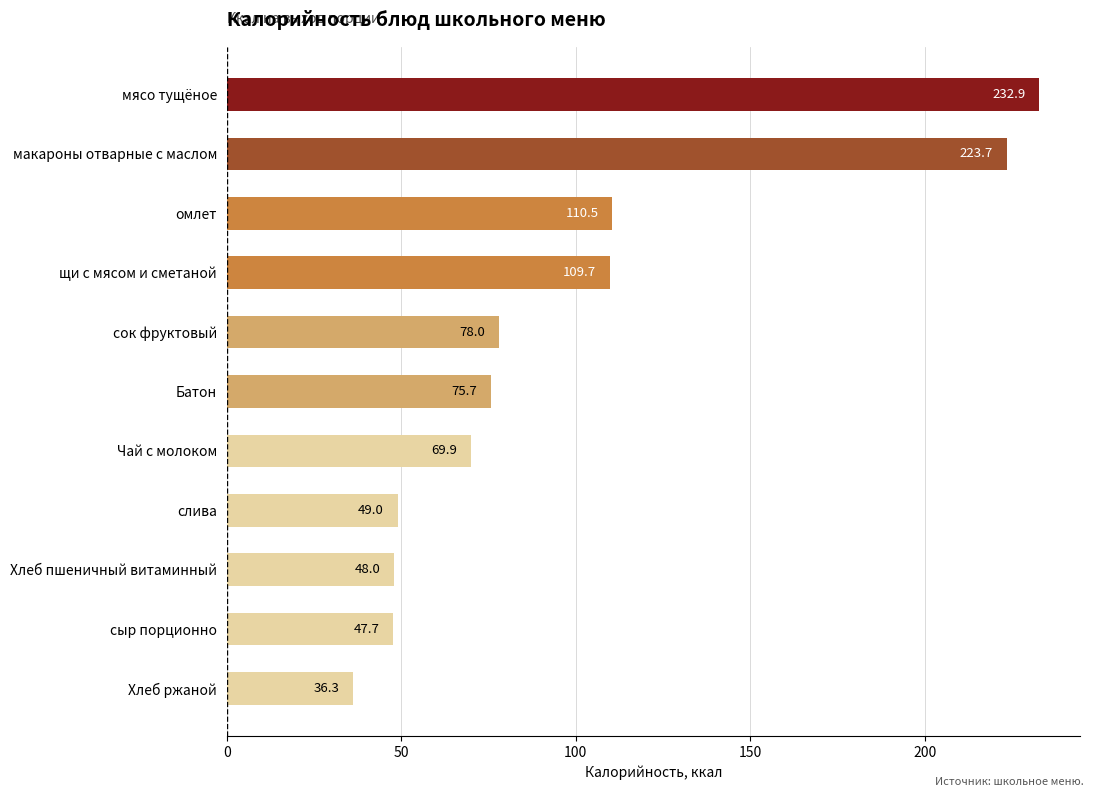

The value at Чай с молоком is 112.3. True or false?

False